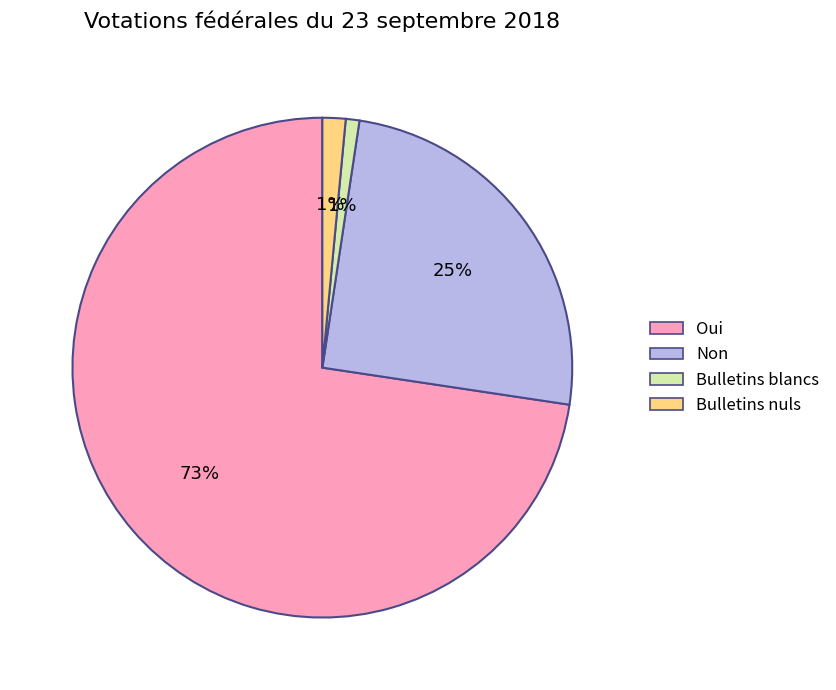

True or false: Oui accounts for 73% of the total.

True